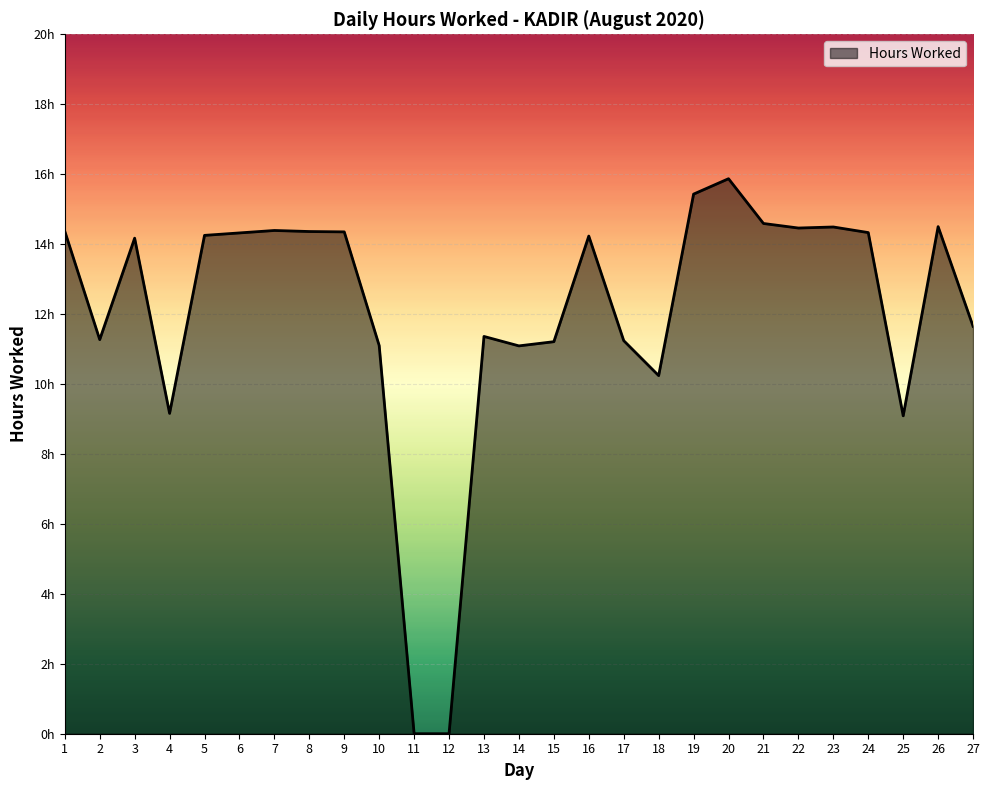

Between 6 and 21, which is larger?

21